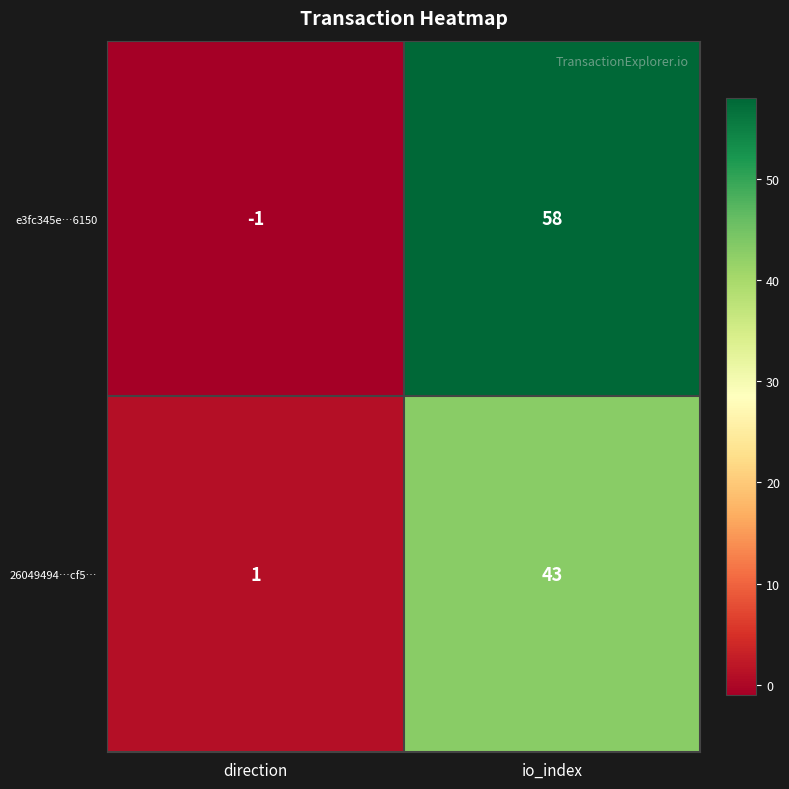

What is the difference between the highest and lowest values at io_index?

15